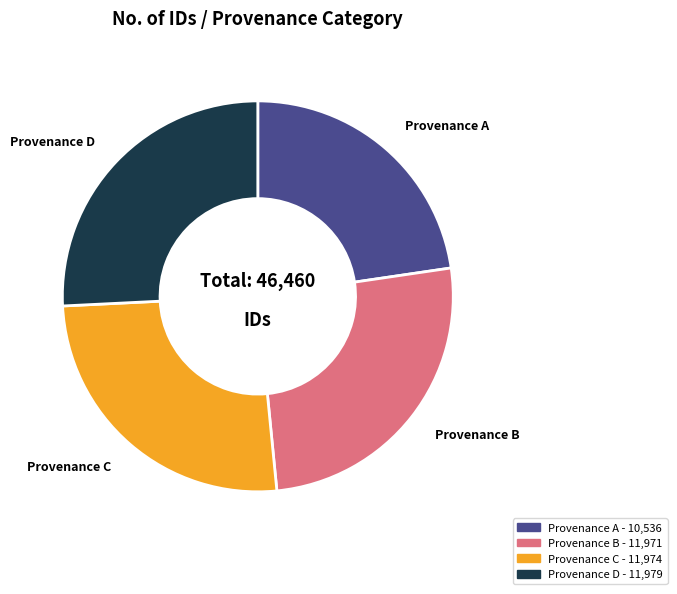

The Provenance B slice represents 35% of the pie. True or false?

False